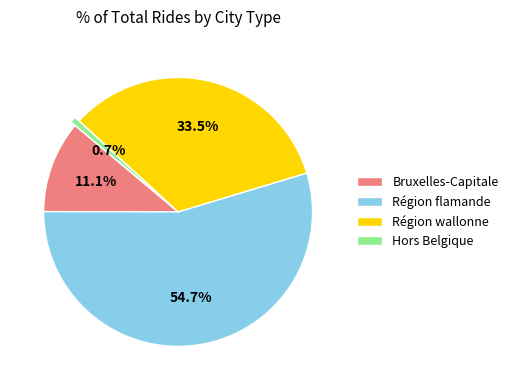

Rank the categories by value from highest to lowest.

Région flamande, Région wallonne, Bruxelles-Capitale, Hors Belgique